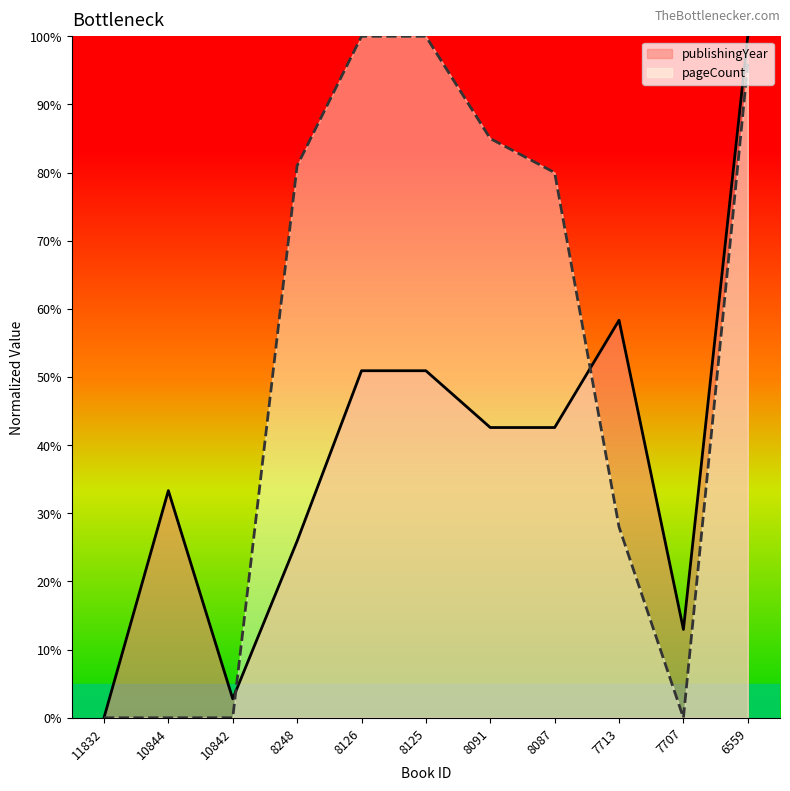

How many positive values does the publishingYear series have?

10